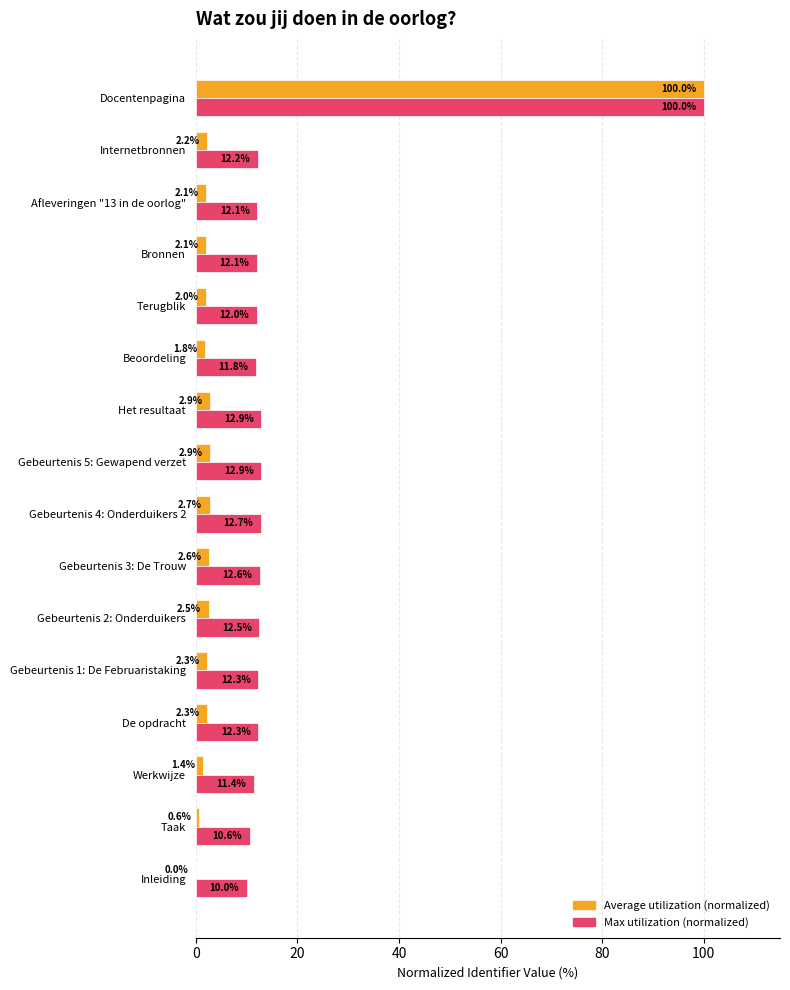

What is the approximate value of Max utilization (normalized) at Terugblik?

12.0